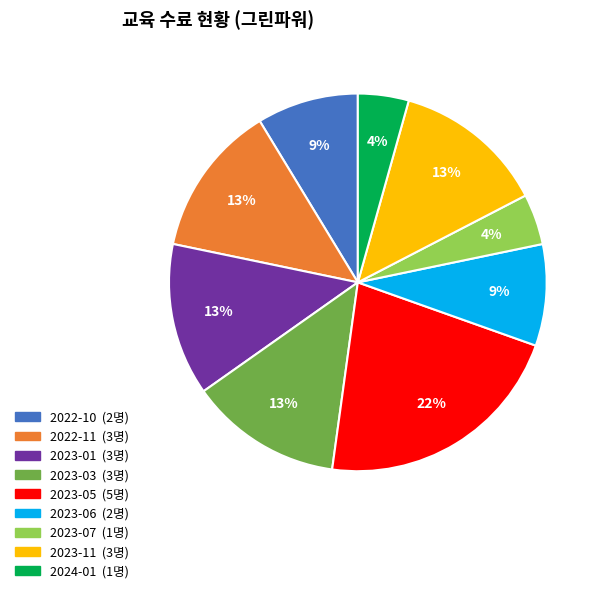

To the nearest percent, what is the average slice percentage?

11%